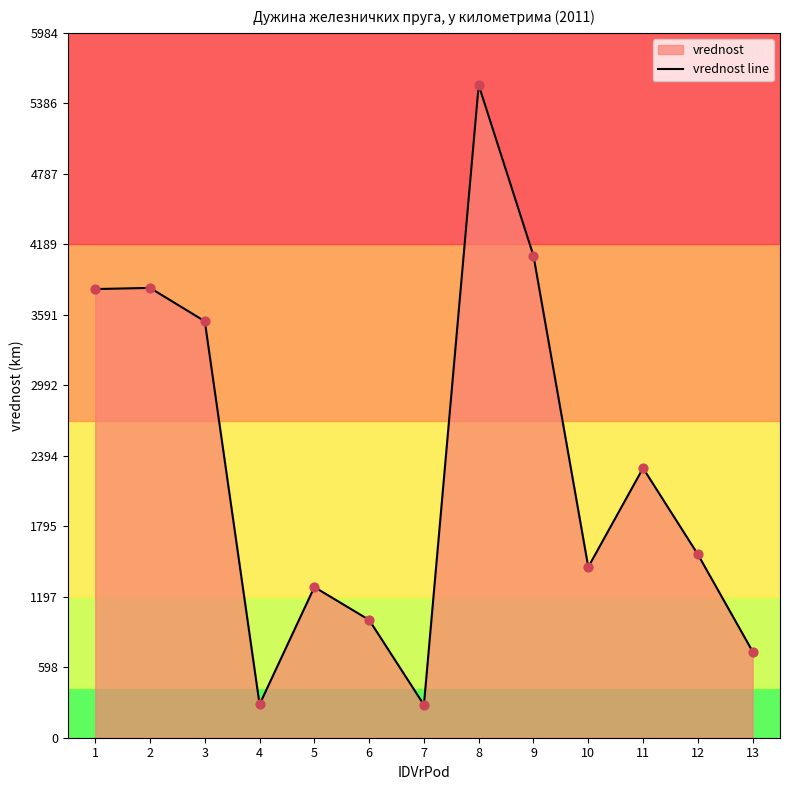

What is the change in value from 11 to 12?

-732